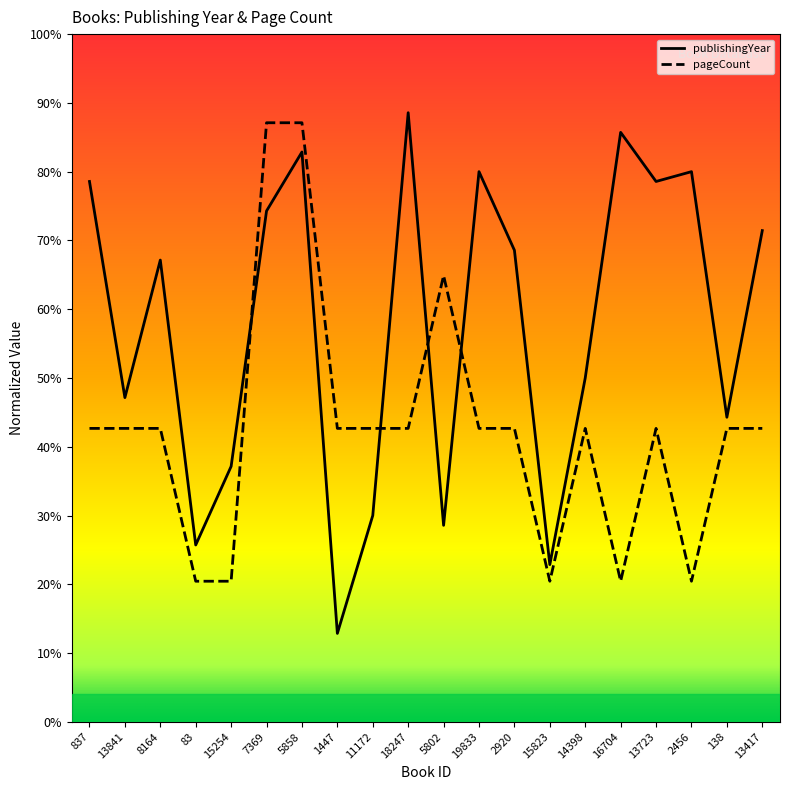

What is the greatest value displayed?

88.6